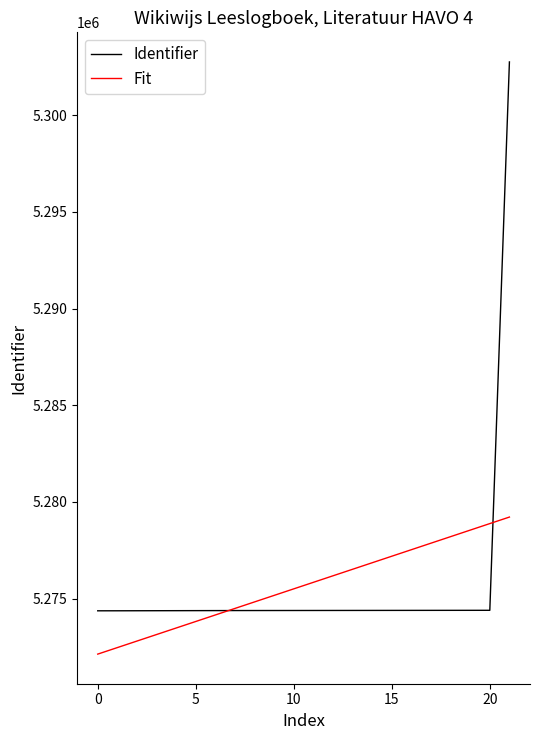

What is the minimum value shown in the chart?

5272125.5